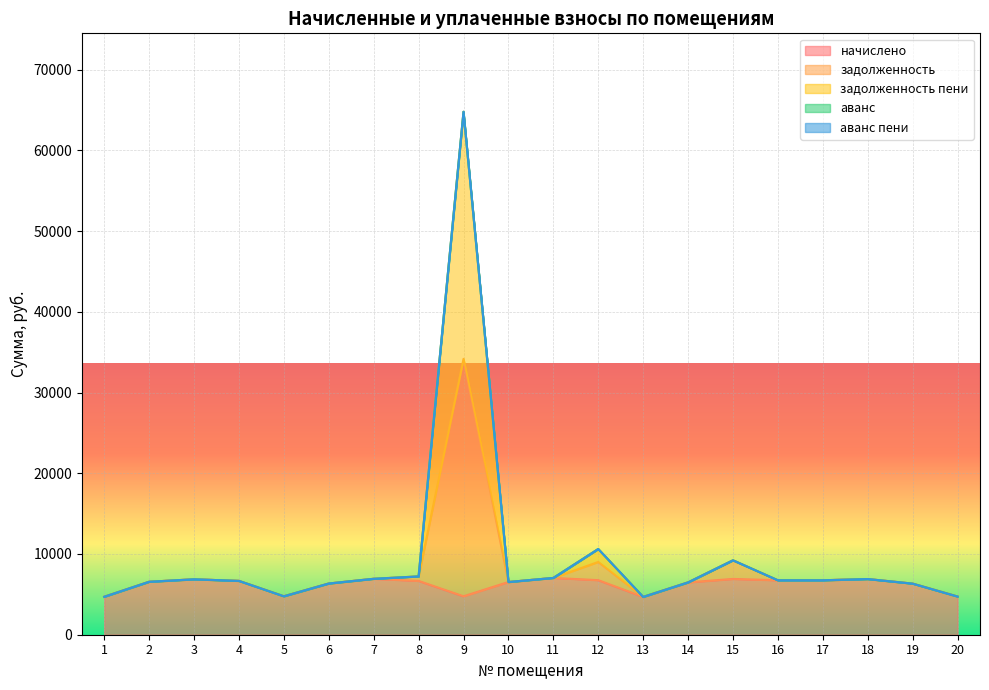

Rank the categories by задолженность value from lowest to highest.

13, 1, 20, 5, 19, 6, 14, 10, 2, 4, 16, 17, 3, 18, 7, 11, 8, 15, 12, 9